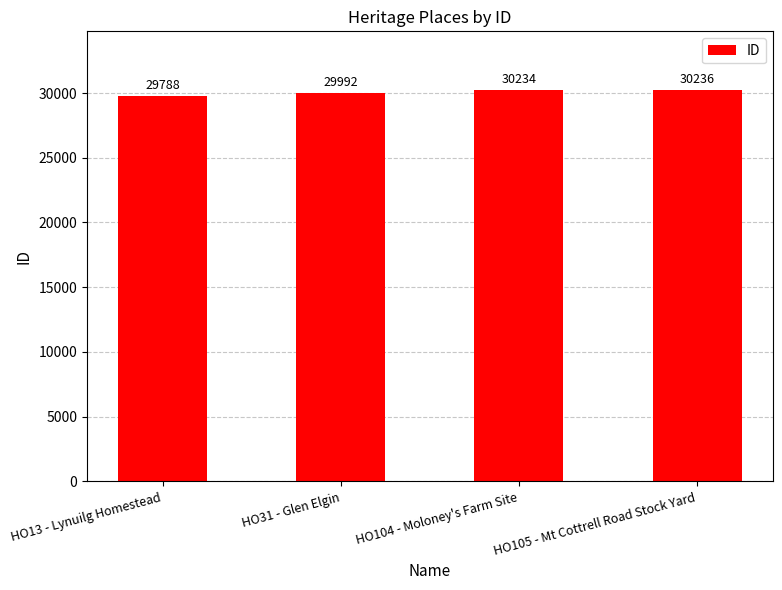

What is the difference between the maximum and second lowest values?

244